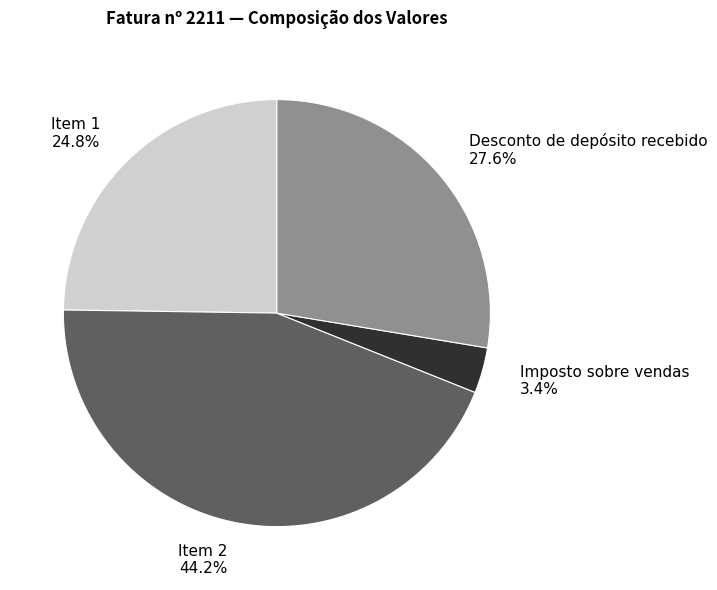

Approximately how many times larger is the value at Item 2 44.2% compared to Item 1 24.8%?

1.8